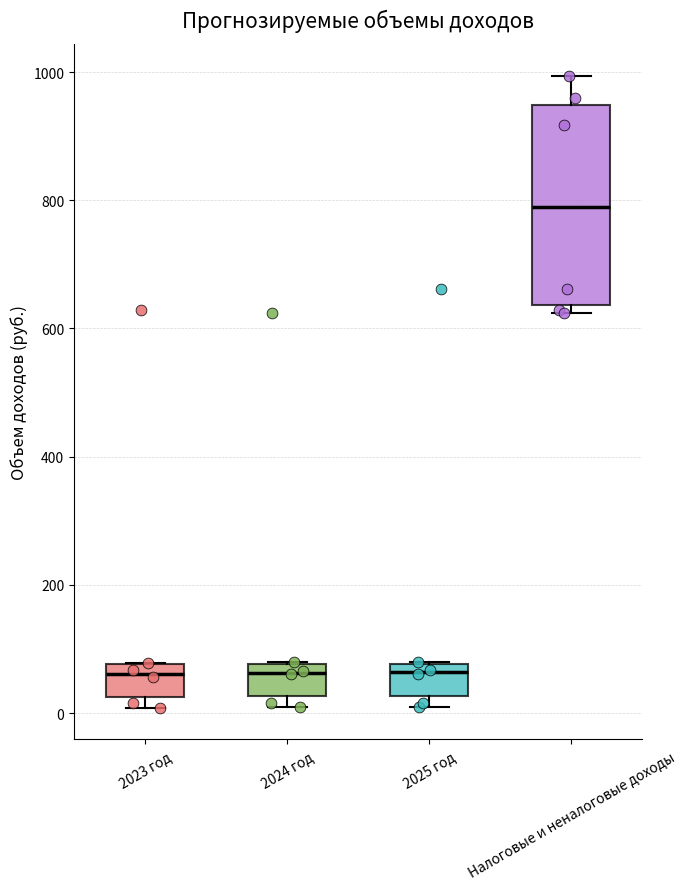

Where is the lower edge of the box for 2025 год on the y-axis? The values are not printed on the chart, so give them approximately, as read against the axis.

20